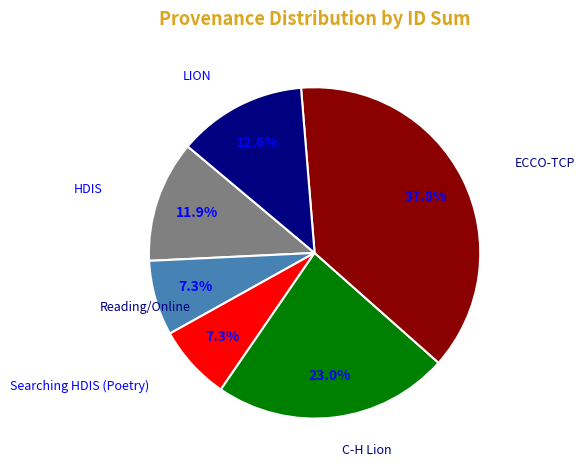

Is there any slice that represents more than half of the pie?

No